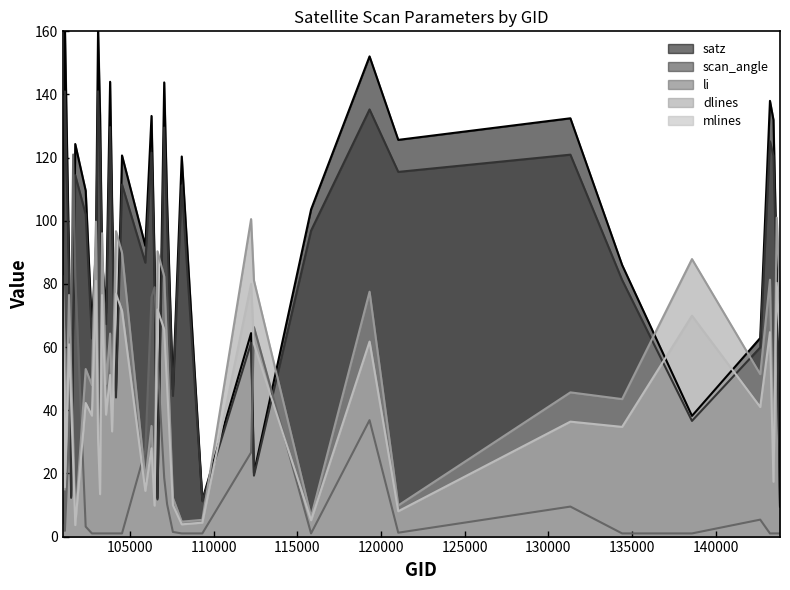

In scan_angle, how many points are lower than both neighbors (excluding endpoints)?

11